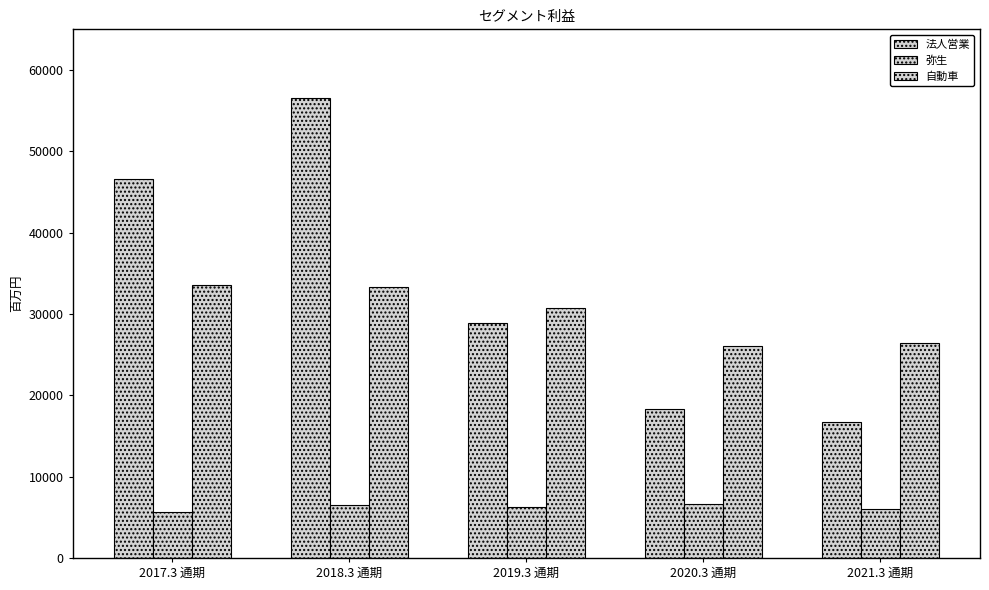

Rank the series at 2017.3 通期 from lowest to highest value.

弥生, 自動車, 法人営業